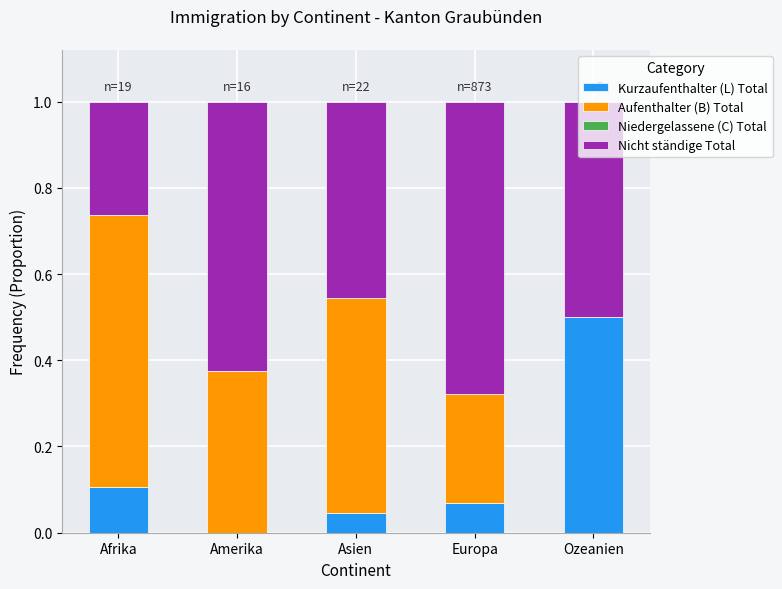

What is the total value across all series at Europa?

1.0